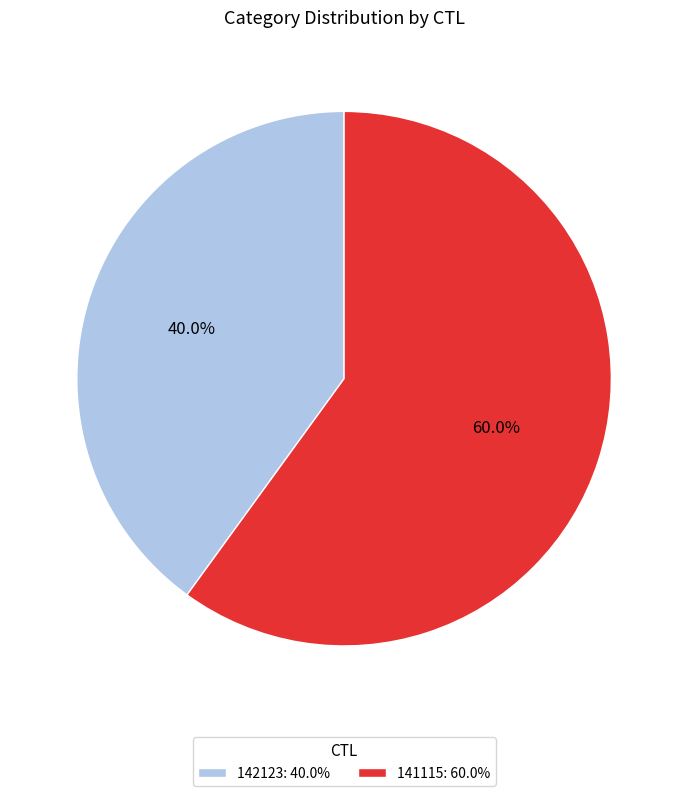

To the nearest percent, what is the difference between the 142123 and 141115 slice percentages?

20%